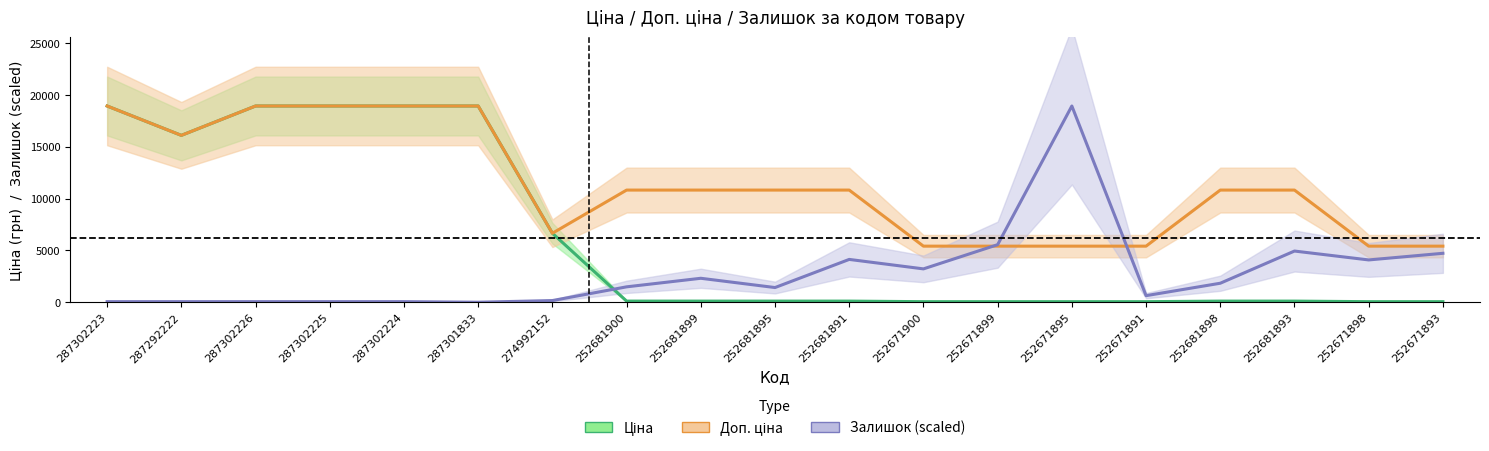

At which label does Ціна first exceed 108?

287302223